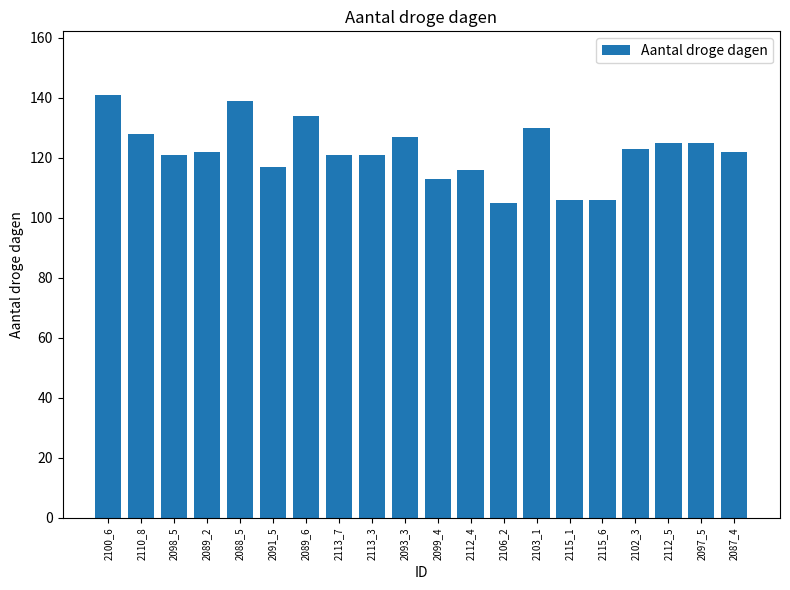

Reading left to right, extract all data points from this chart.

141	128	121	122	139	117	134	121	121	127	113	116	105	130	106	106	123	125	125	122